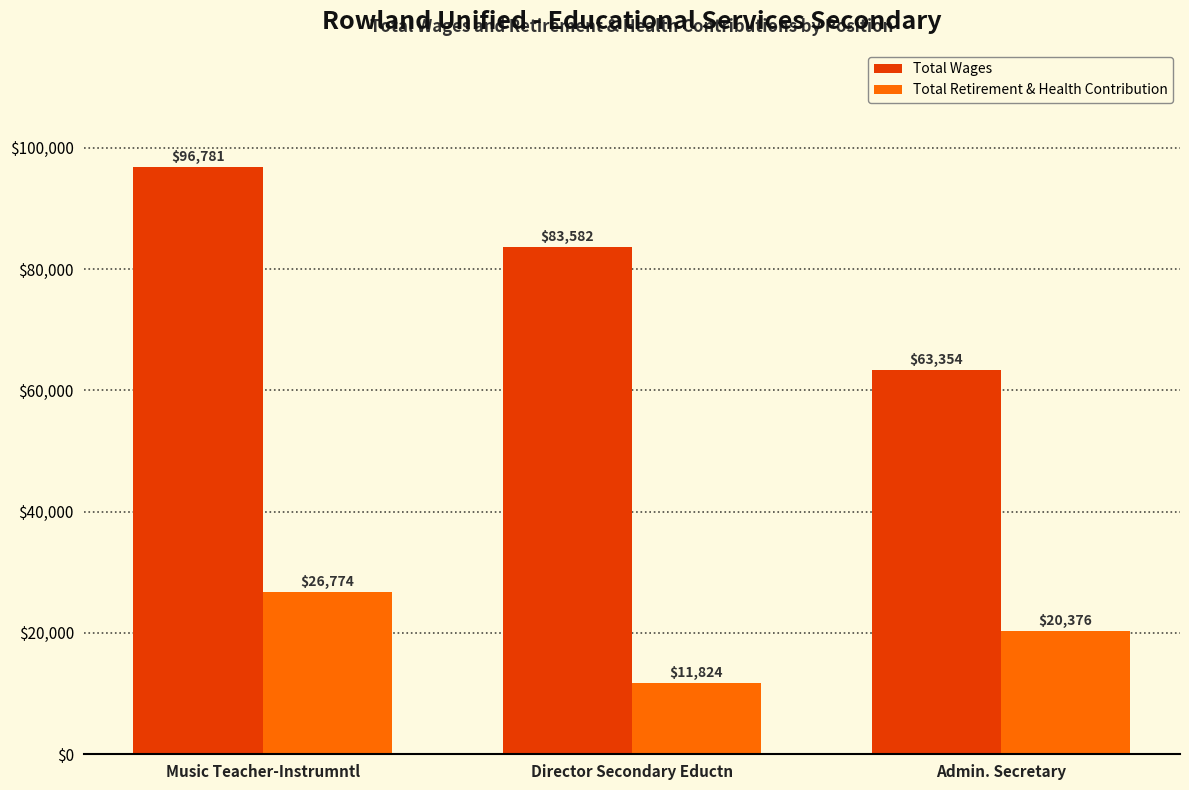

Which category has the highest value in the Total Wages series?

Music Teacher-Instrumntl